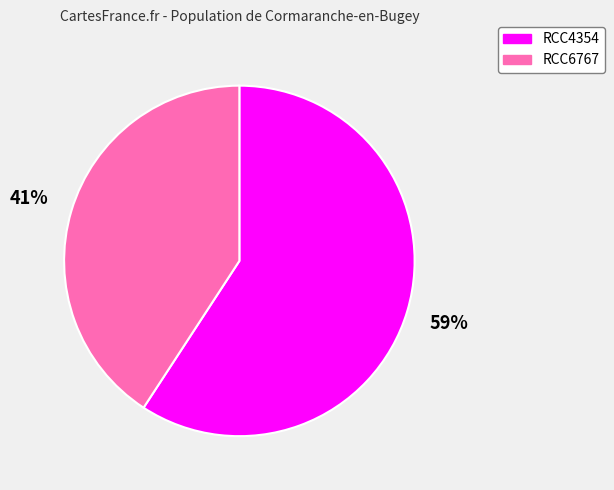

Is it true that RCC6767 is 41% of the pie?

True